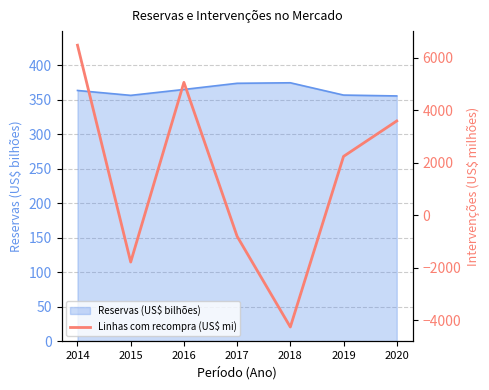

At which label is the value closest to 1118?

2019